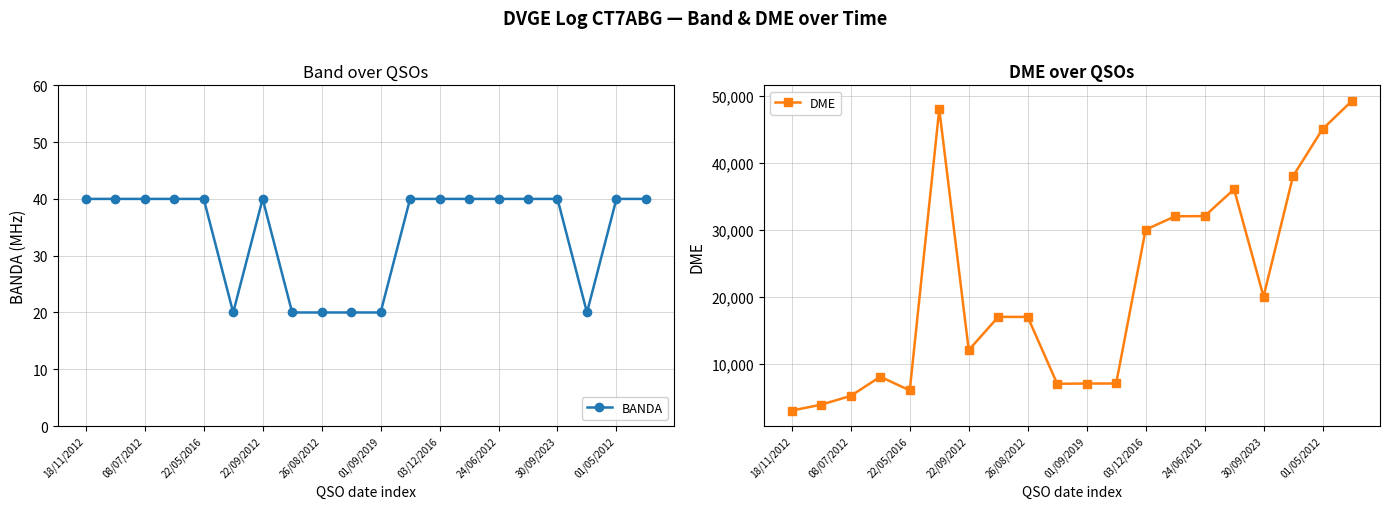

Where is the first local minimum for DME?

22/05/2016